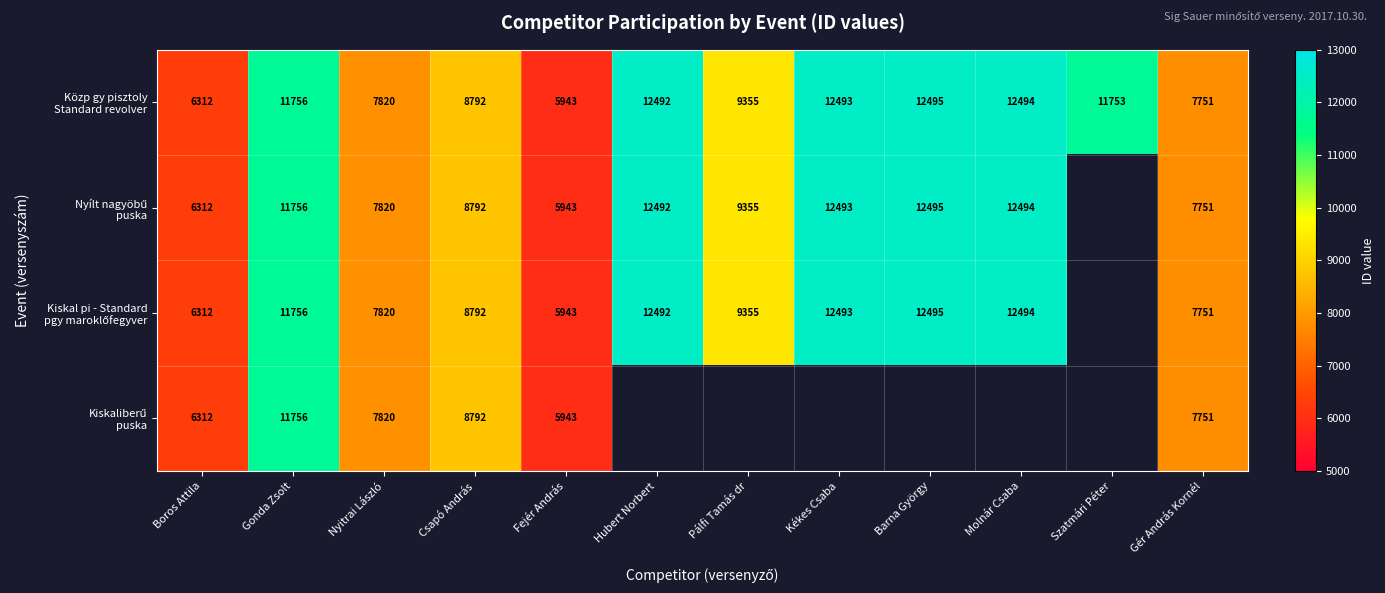

The value of Közp gy pisztoly Standard revolver at Gonda Zsolt is 11756.0. True or false?

True